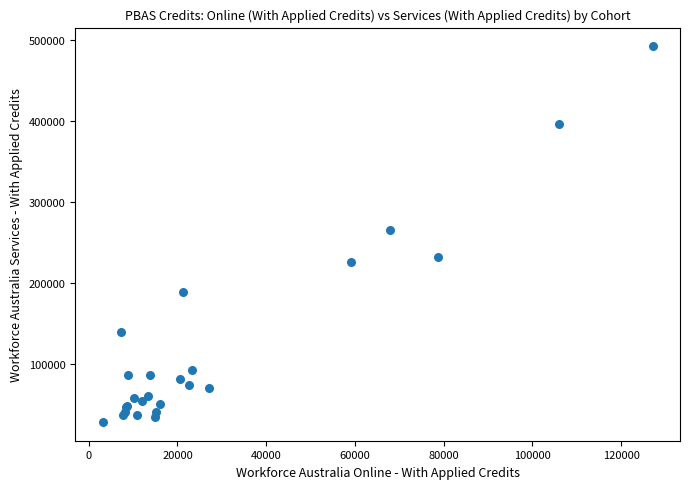

What Y value in the scatter plot is closest to 260240?

265650